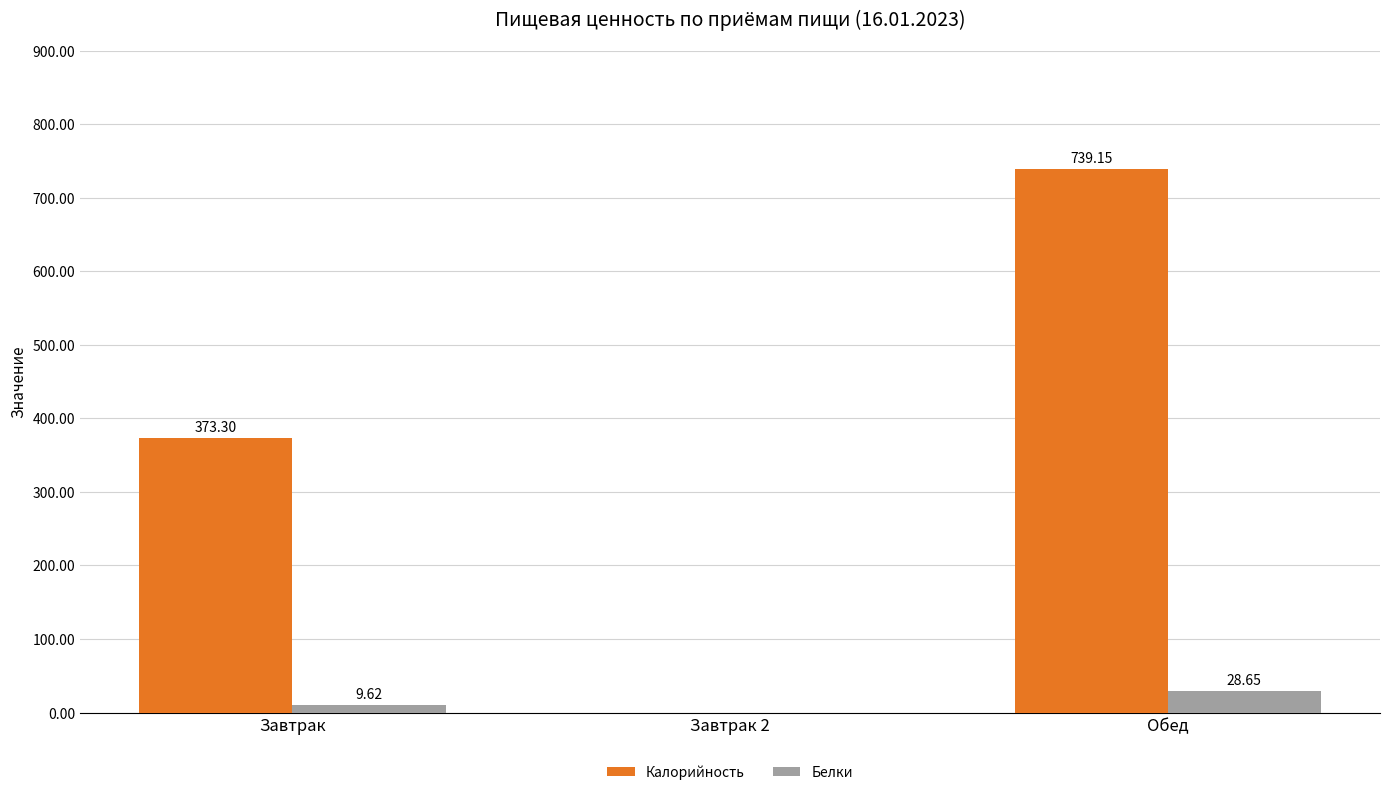

Between Завтрак and Обед, which series saw the biggest shift?

Калорийность